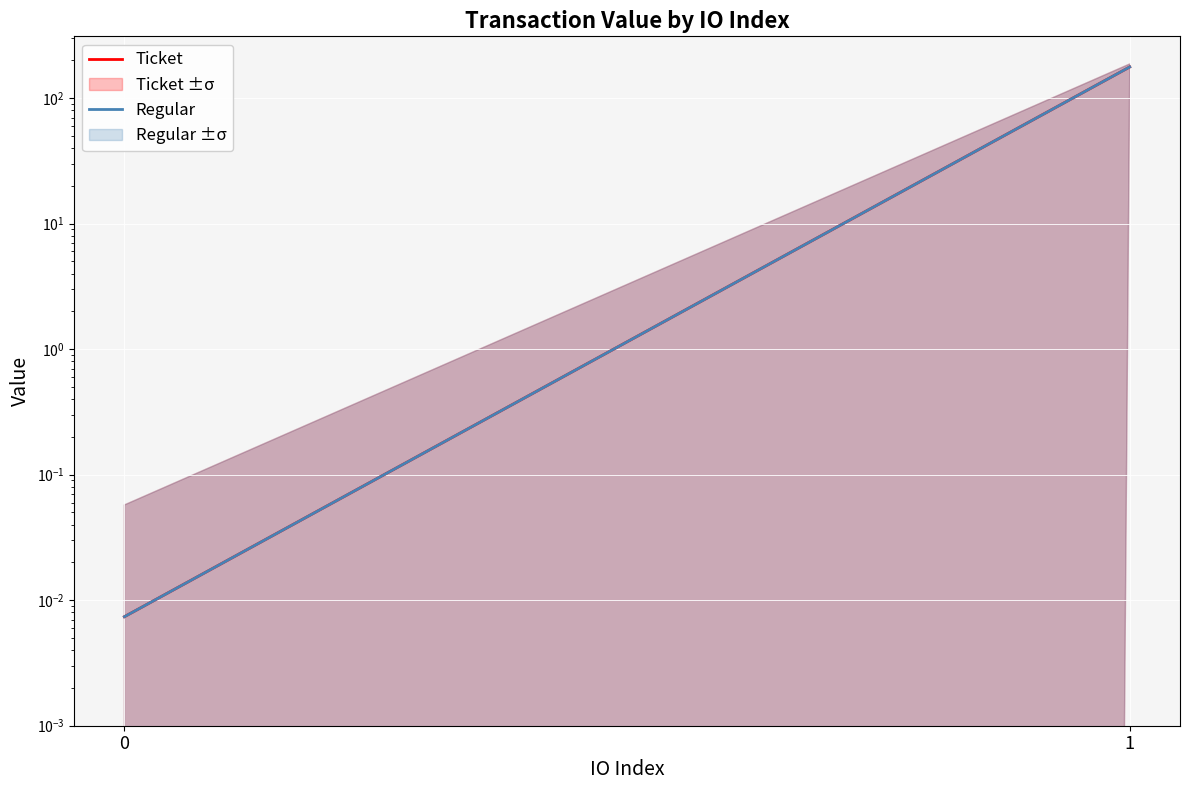

How many values in the Ticket series exceed 177?

1